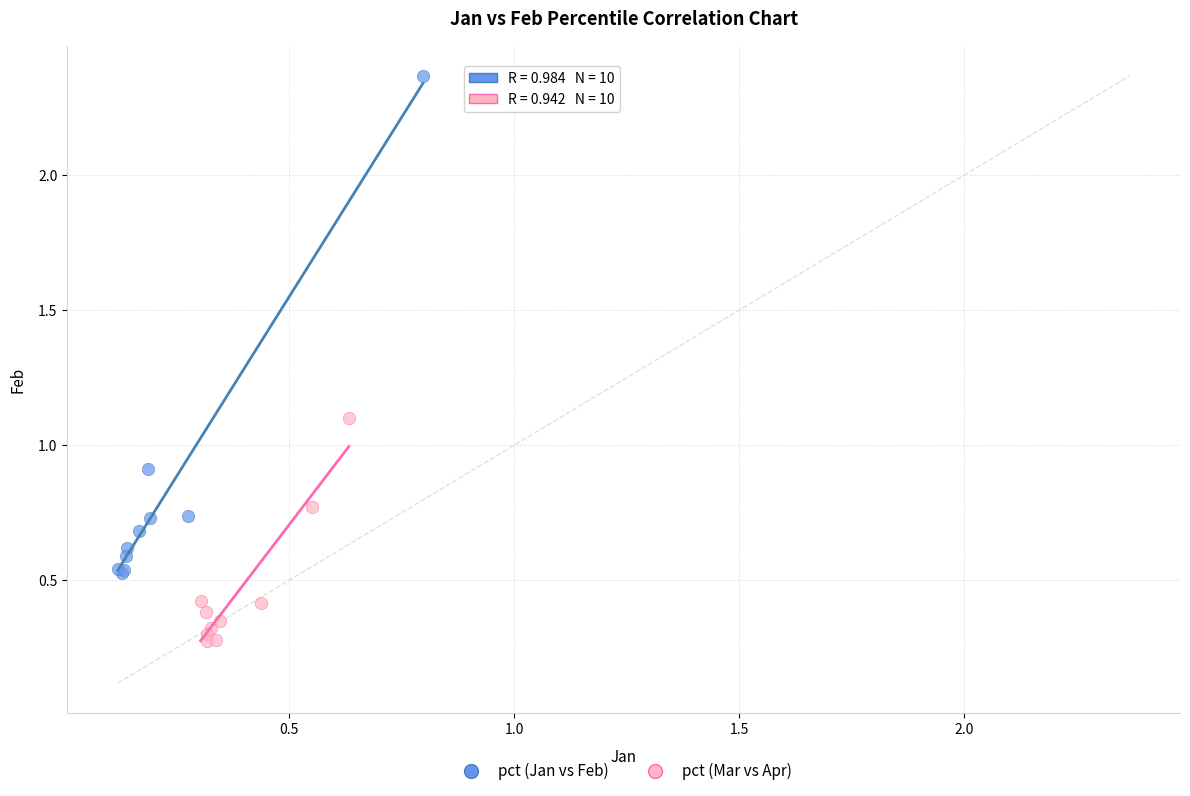

Which series has the largest Y range (max minus min)?

pct (Jan vs Feb)